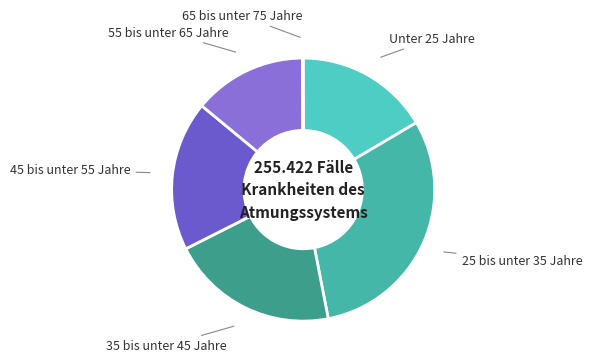

Which category has the biggest portion of the pie?

25 bis unter 35 Jahre